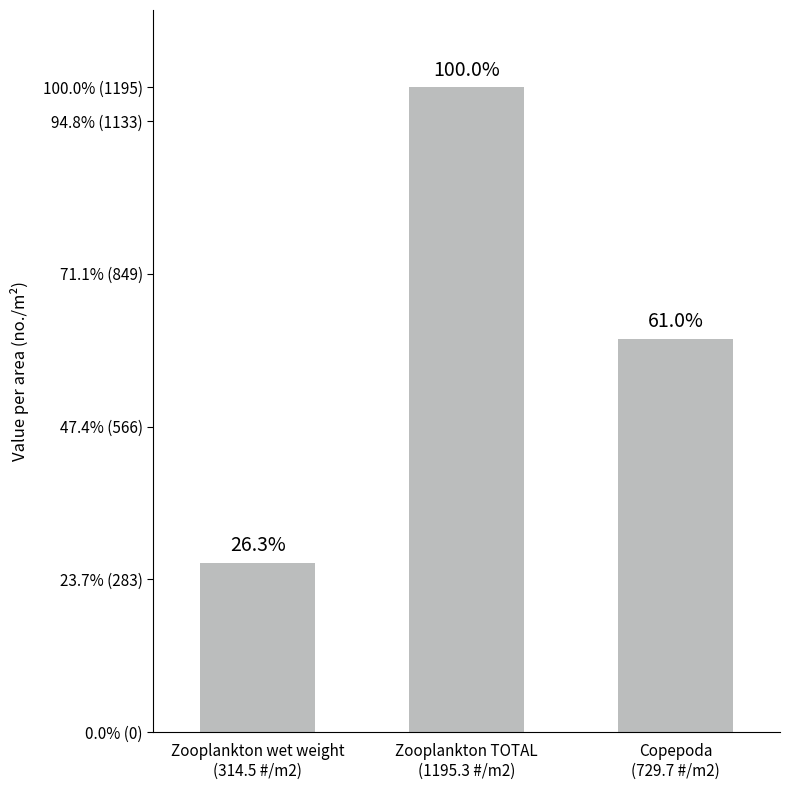

Where is the data nearest to the value 754?

Copepoda
(729.7 #/m2)